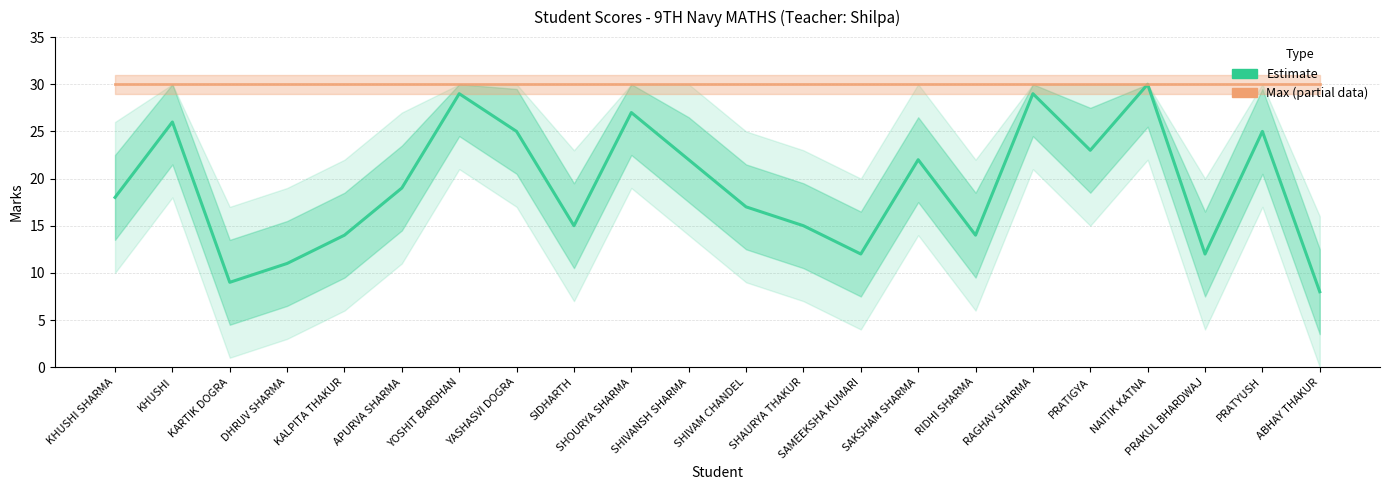

True or false: Score (Estimate) has more than 2 interior local peaks.

True